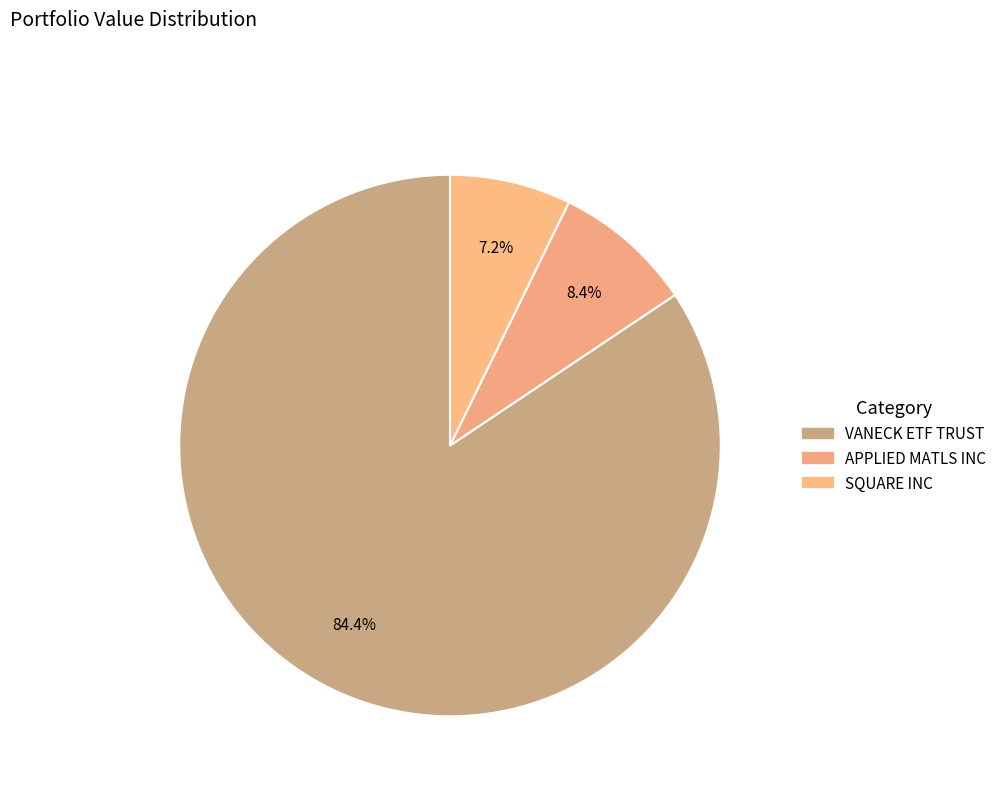

Count the number of slices in the pie.

3